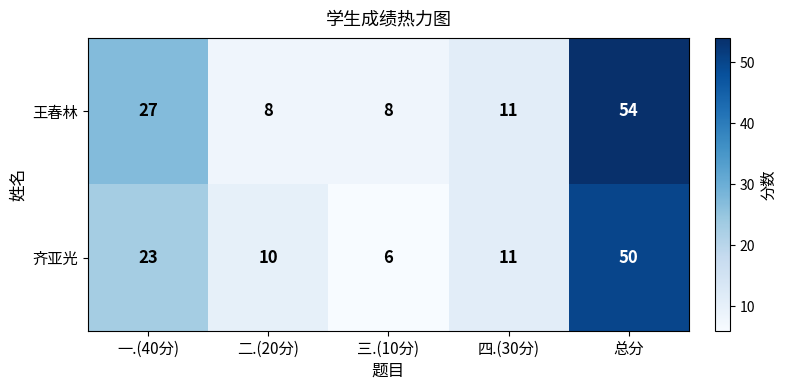

What is the difference between the 王春林 values at 四.(30分) and 三.(10分)?

3